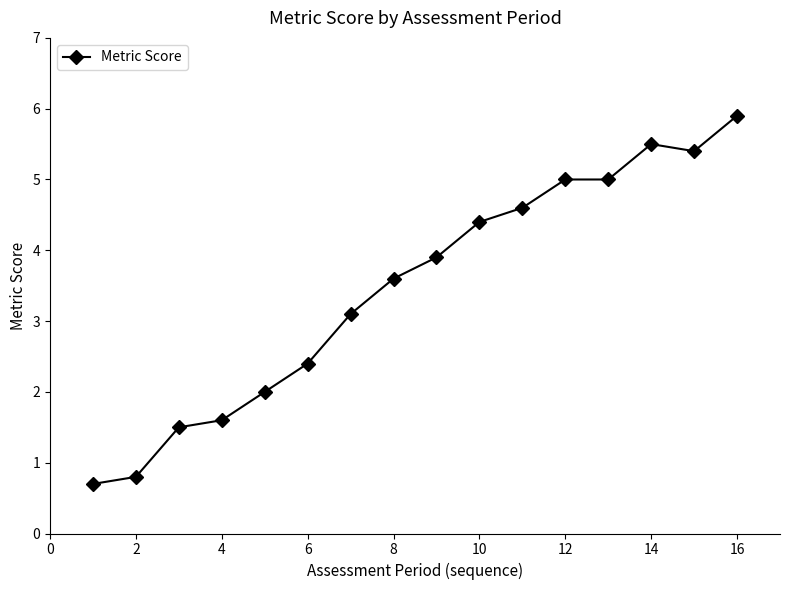

Reading left to right, transcribe all the data shown in this chart.

0.7	0.8	1.5	1.6	2.0	2.4	3.1	3.6	3.9	4.4	4.6	5.0	5.0	5.5	5.4	5.9